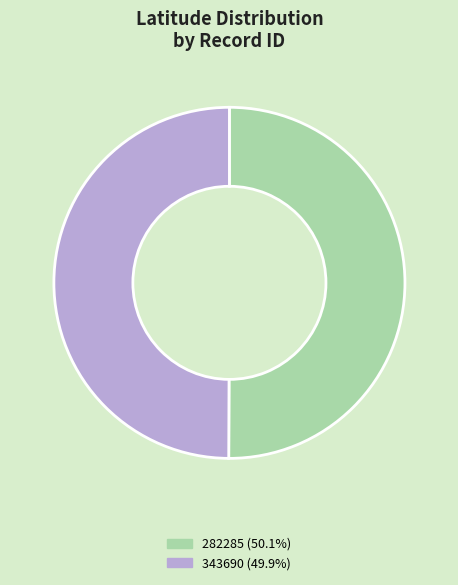

What is the ratio of the value at 343690 to the value at 282285?

1.0